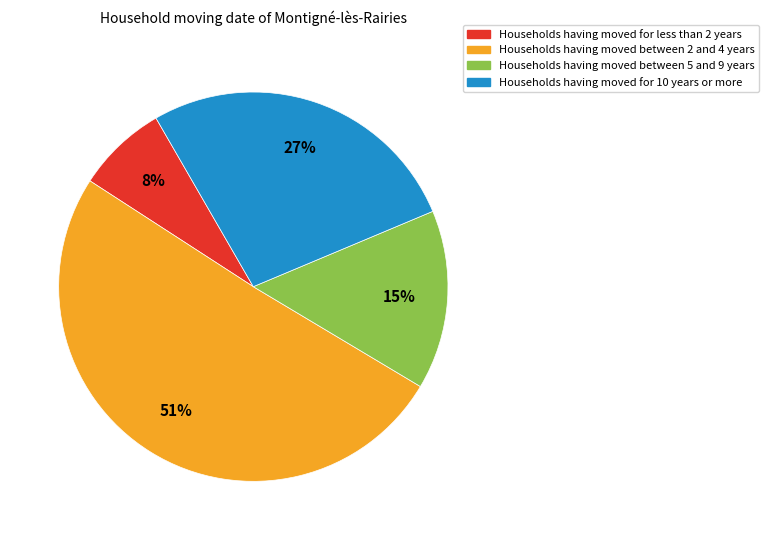

Is there a majority slice in this chart?

Yes